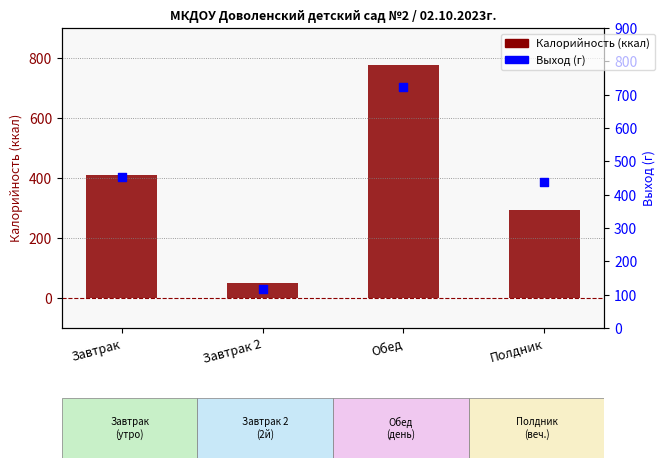

At how many categories does at least one series exceed 484?

1